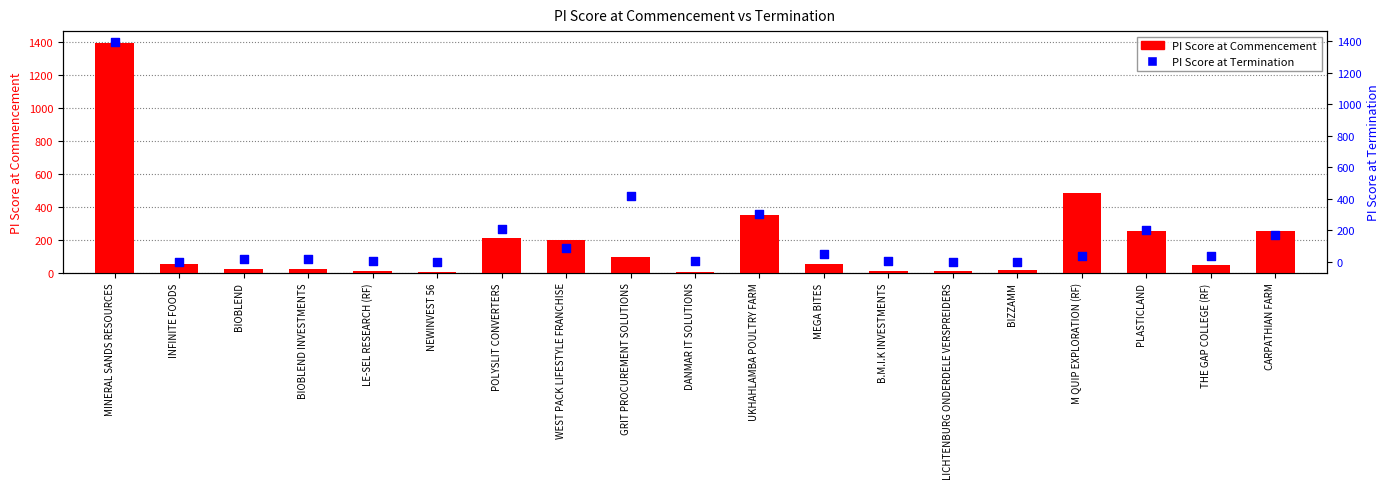

At how many categories does at least one series exceed 405?

3